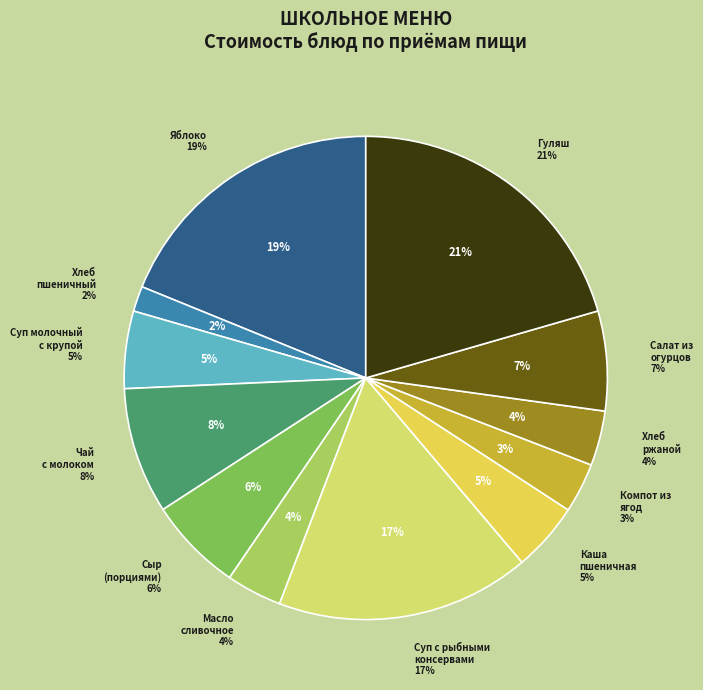

The Сыр (порциями) slice represents 6% of the pie. True or false?

True